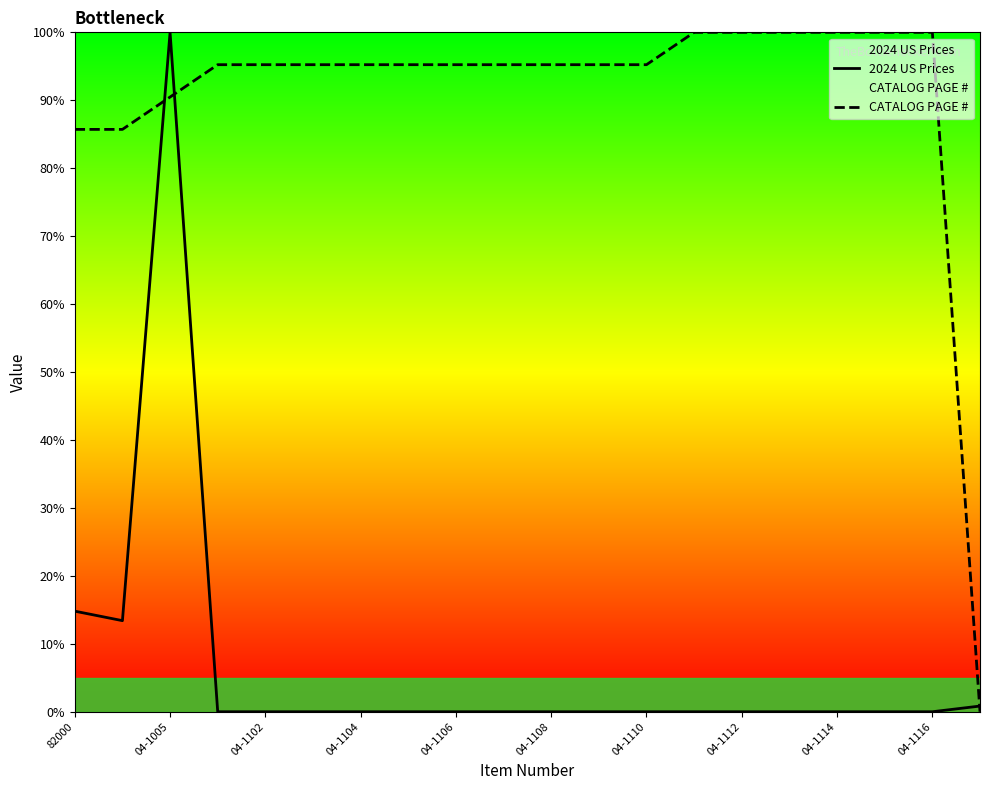

The 2024 US Prices series shows -40.6 at 04-1106. True or false?

False